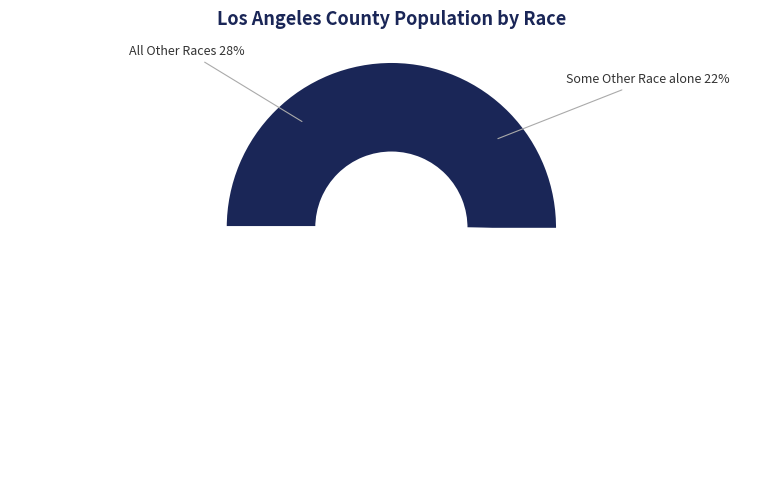

Combined, do White alone and Native Hawaiian and Other Pacific Islander account for over 50%?

Yes